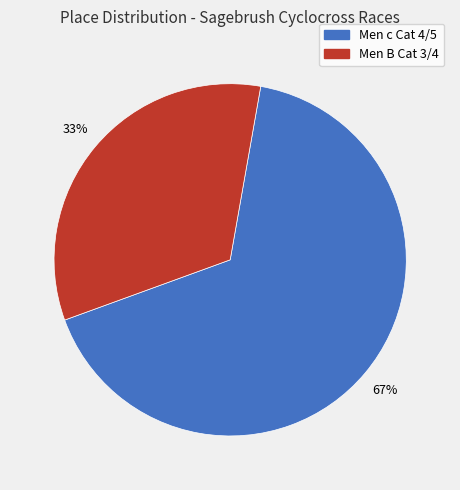

The Men B Cat 3/4 slice represents 33% of the pie. True or false?

True